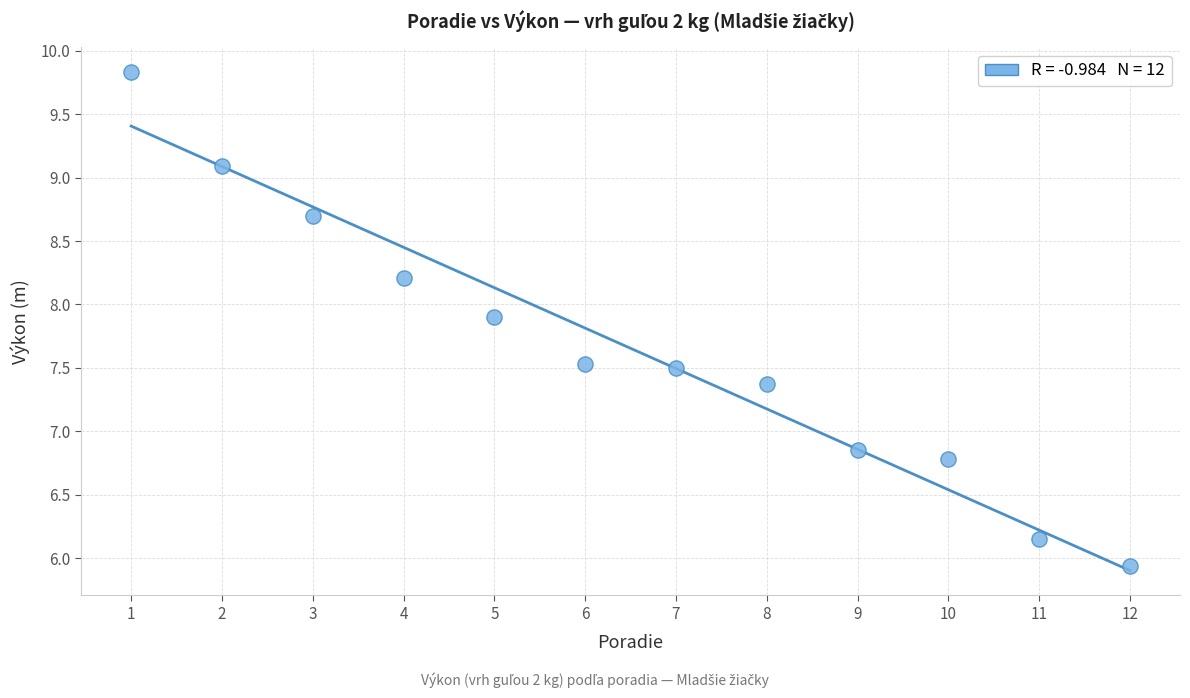

What is the average Y value?

7.7